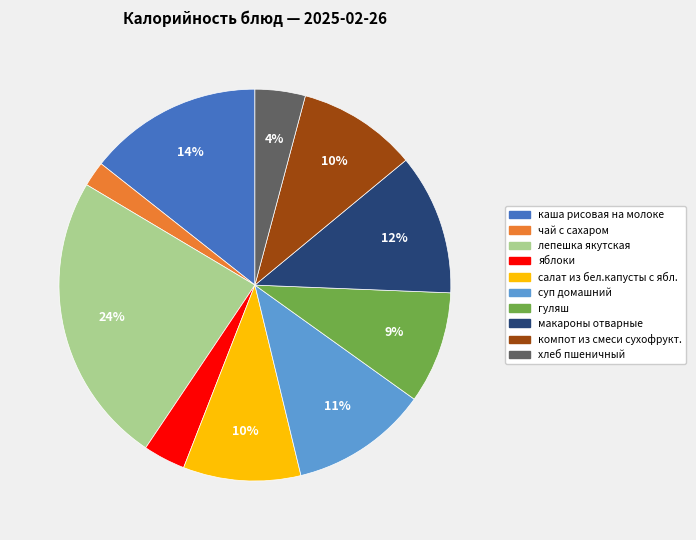

To the nearest percent, what is the combined percentage of лепешка якутская and чай с сахаром?

26%